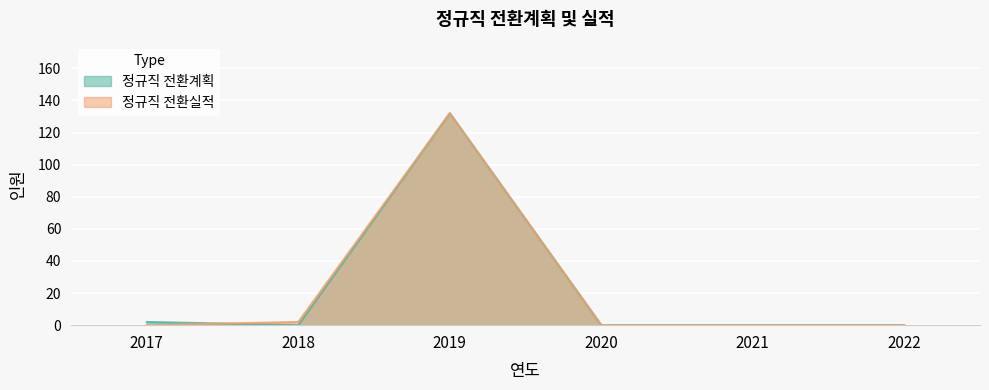

Which series has the largest total across all categories?

정규직 전환계획